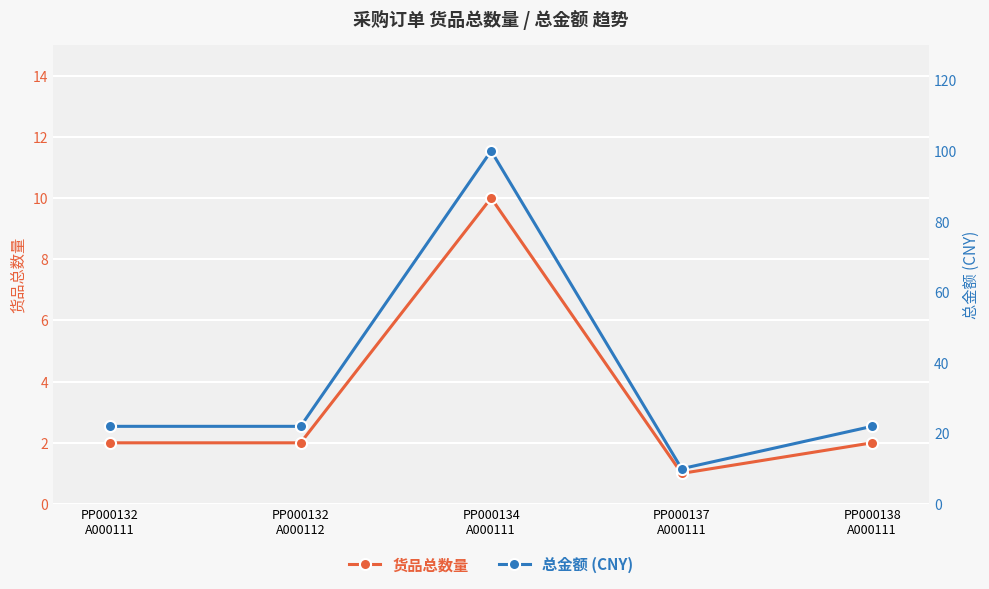

True or false: 货品总数量 has more than 2 interior local peaks.

False